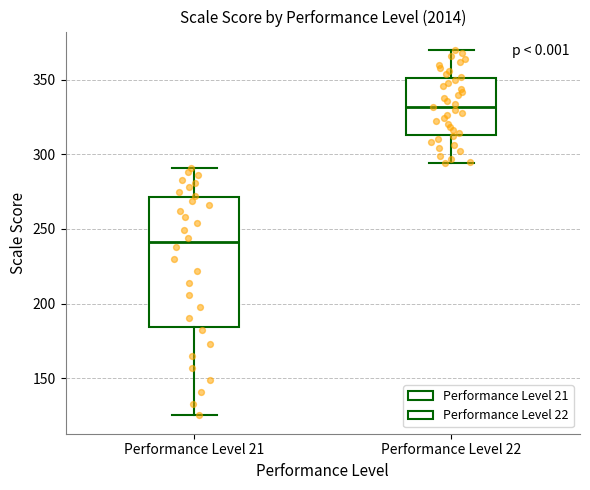

Where is the upper edge of the box for Performance Level 22 on the y-axis? The values are not printed on the chart, so give them approximately, as read against the axis.

350